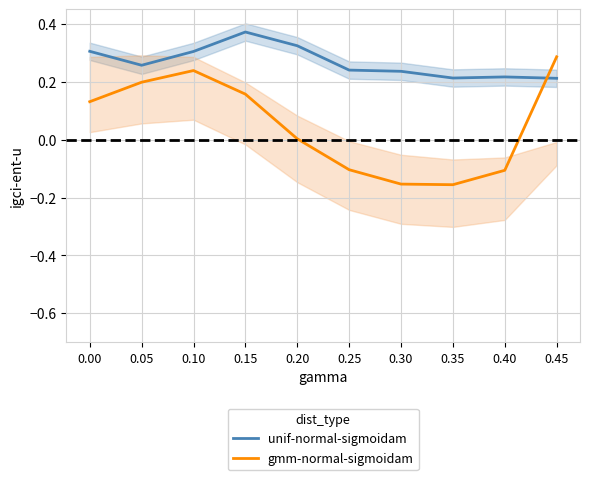

Between 0.40 and 0.25, which is larger?

0.25